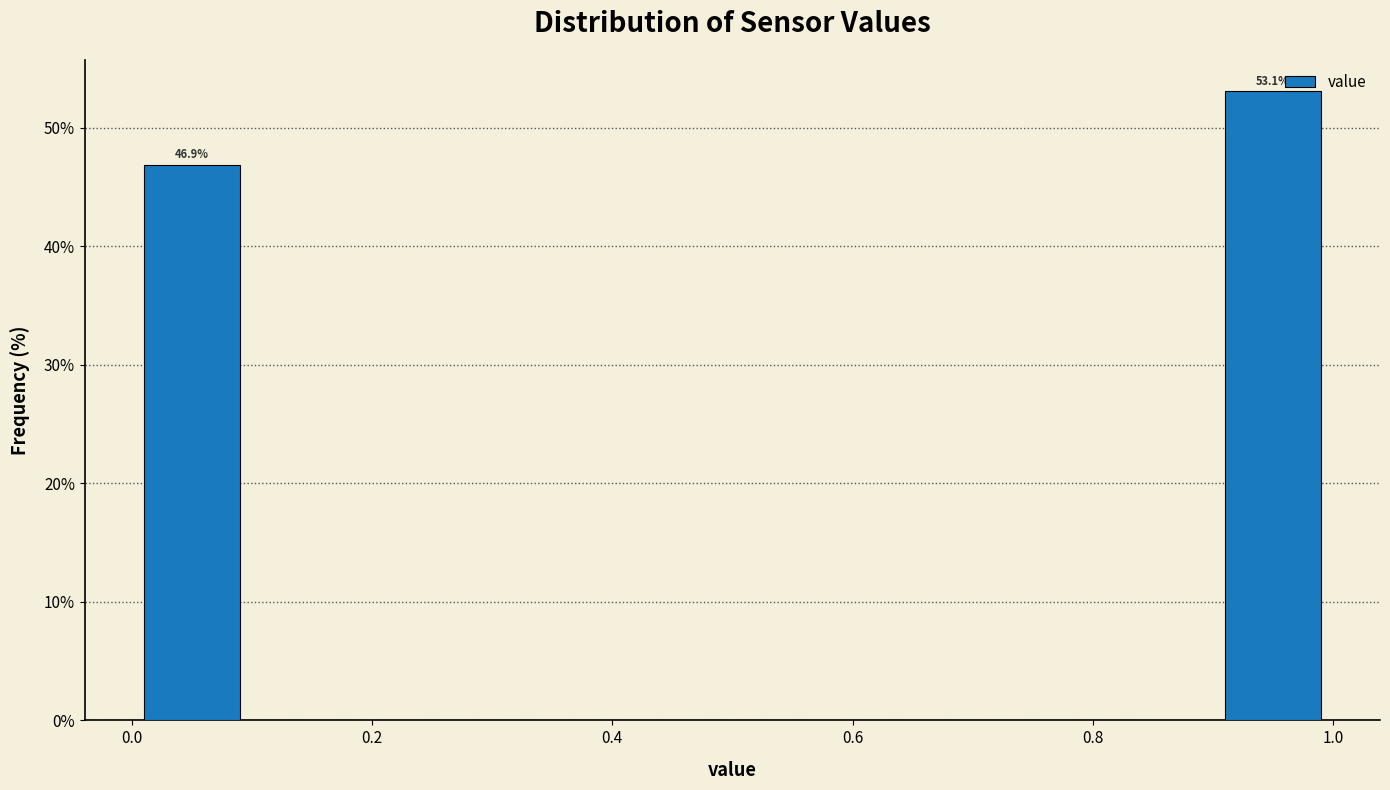

Over which range of the x-axis is the bar tallest?

0.9 to 1.0